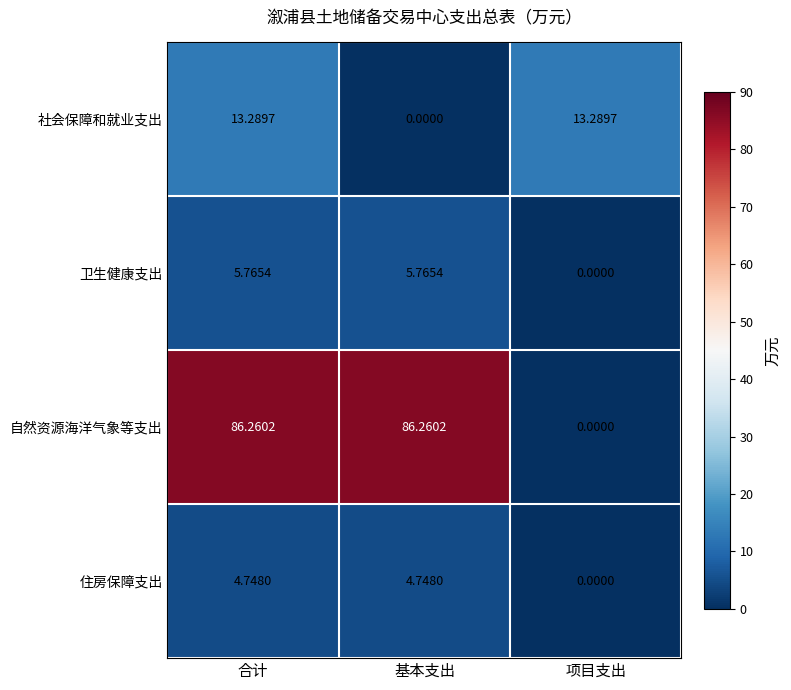

What is the difference between the highest and lowest values at 基本支出?

86.3